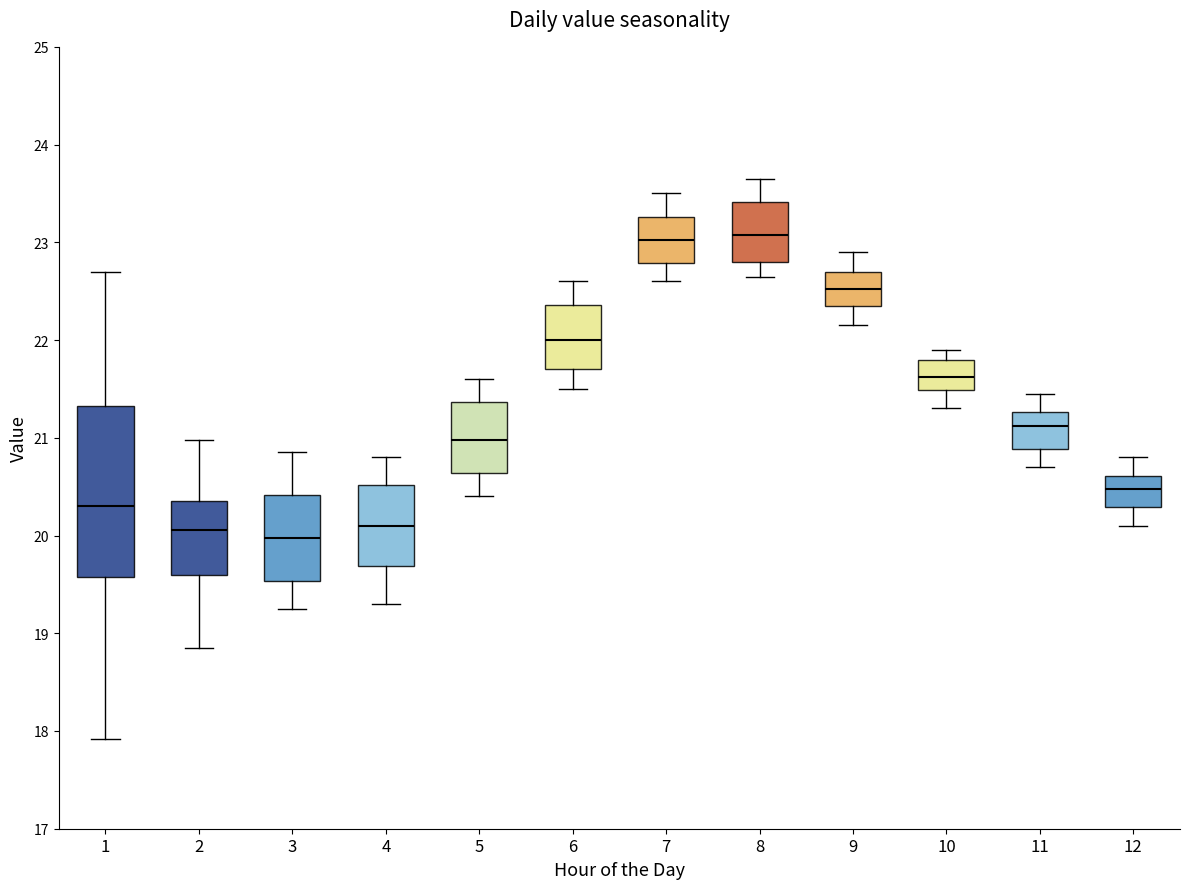

Where does the upper whisker of the box at x = 12 end on the y-axis? The values are not printed on the chart, so give them approximately, as read against the axis.

20.8